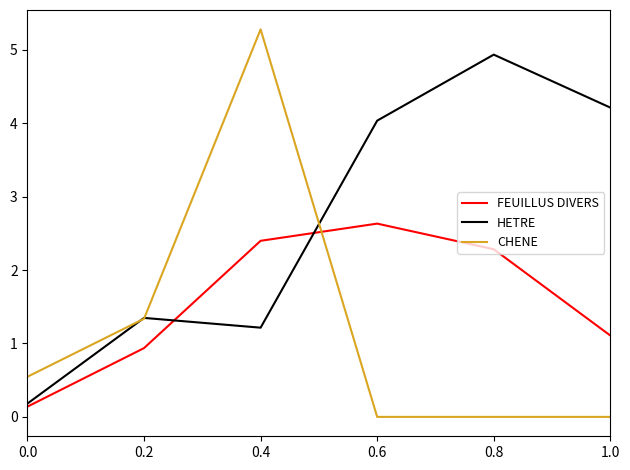

How many times do CHENE and FEUILLUS DIVERS cross each other?

1